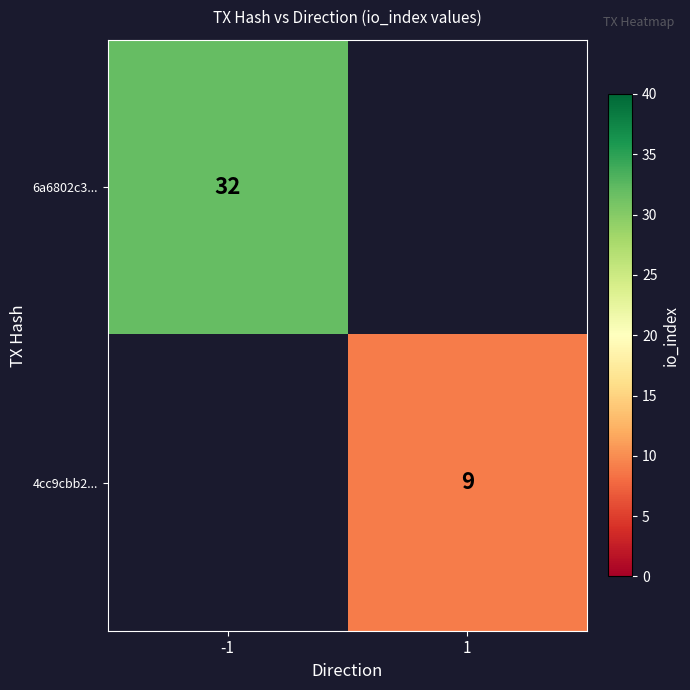

True or false: 6a6802c3... has a value of 32 at -1.

True